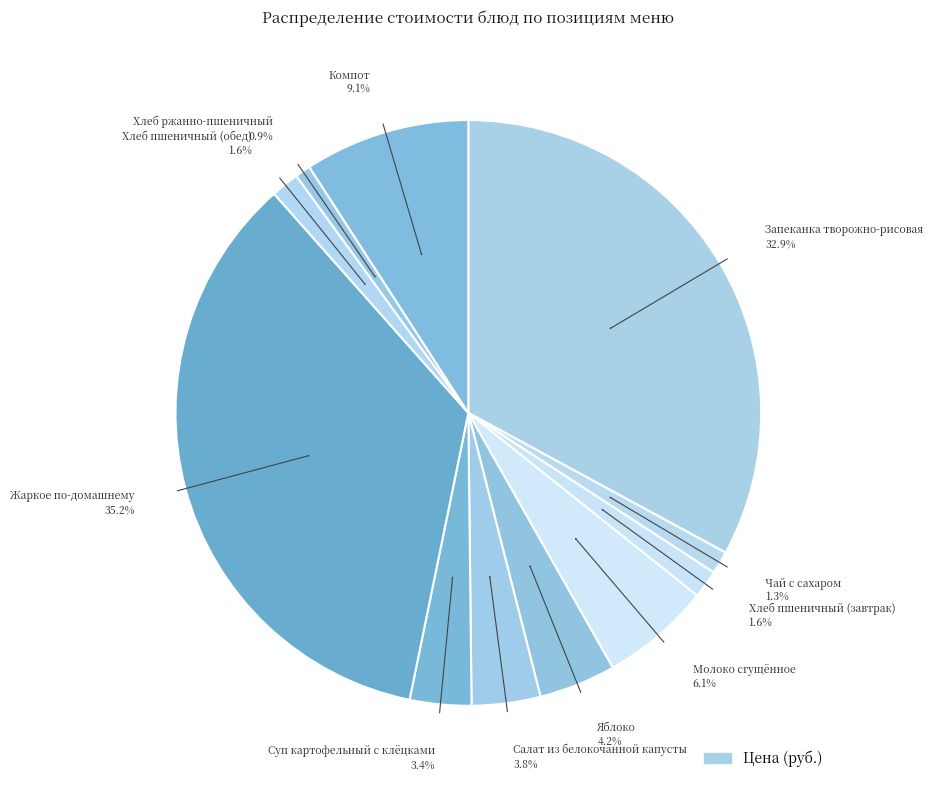

Is there any slice that represents more than half of the pie?

No